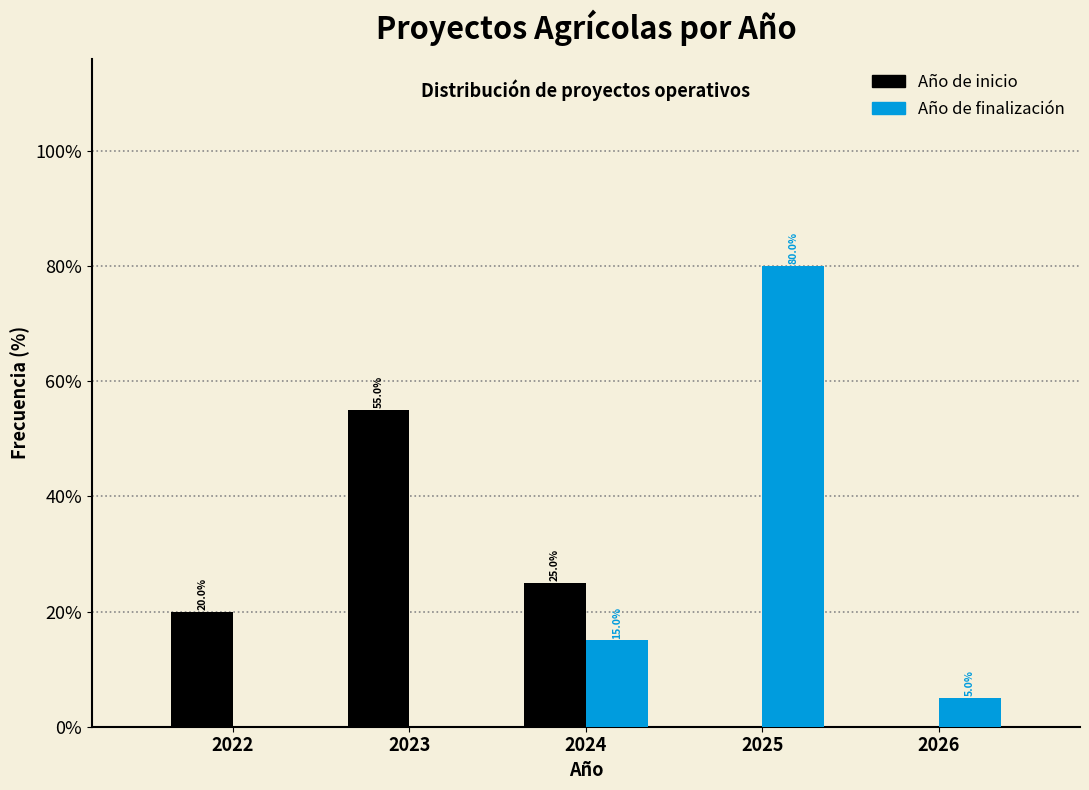

Reading left to right, transcribe all the data shown in this chart.

Año de inicio: 2022=20.0	2023=55.0	2024=25.0	2025=0.0	2026=0.0
Año de finalización: 2022=0.0	2023=0.0	2024=15.0	2025=80.0	2026=5.0